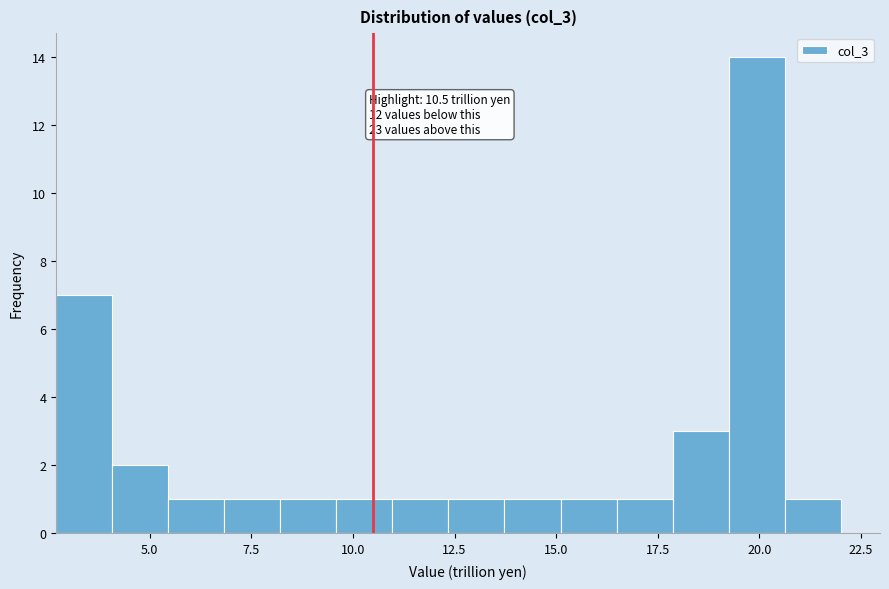

Around what value on the x-axis is the tallest bar? Give the approximate position of its centre, as read against the axis.

20.0